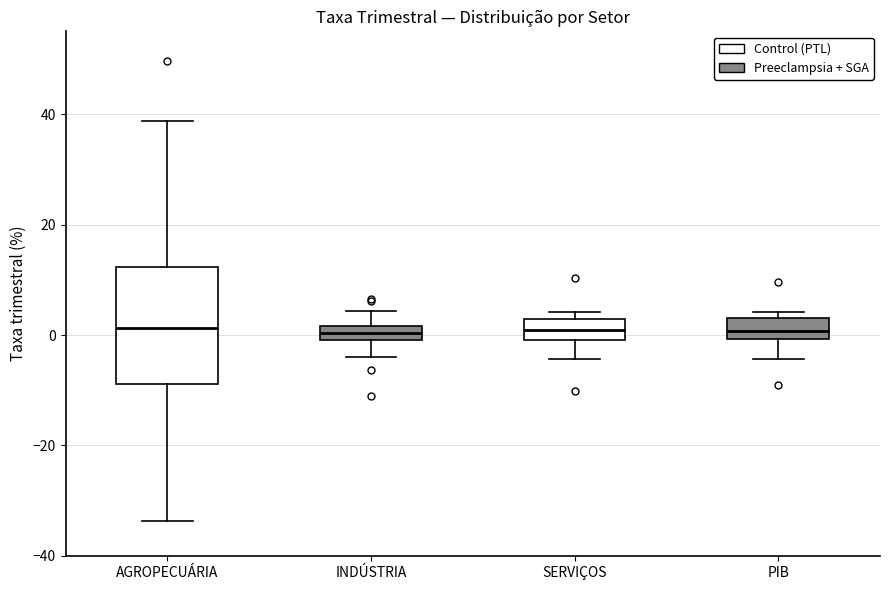

Where is the lower edge of the box for INDÚSTRIA on the y-axis? The values are not printed on the chart, so give them approximately, as read against the axis.

0